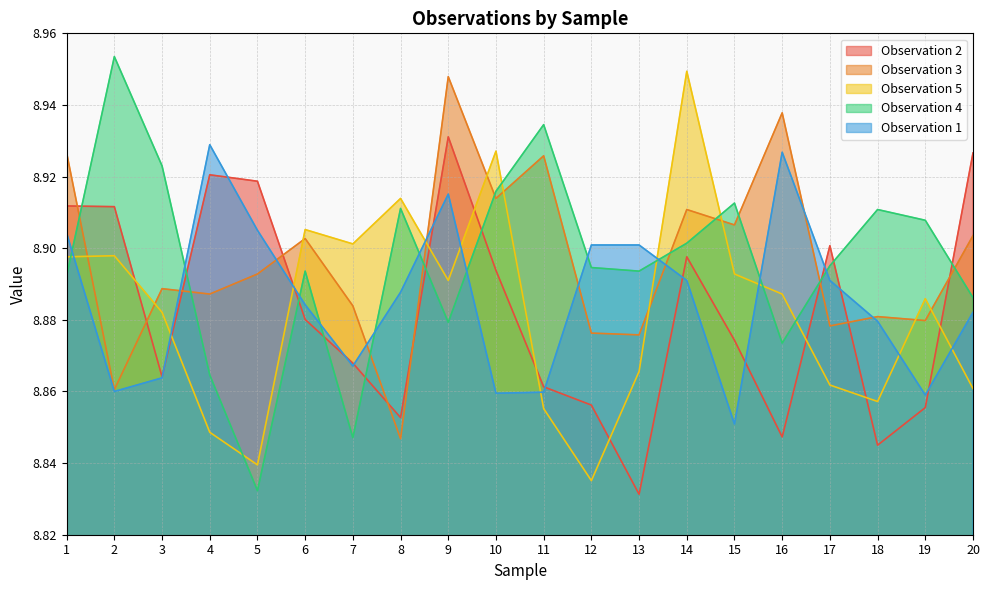

How many lines are shown in the chart?

5